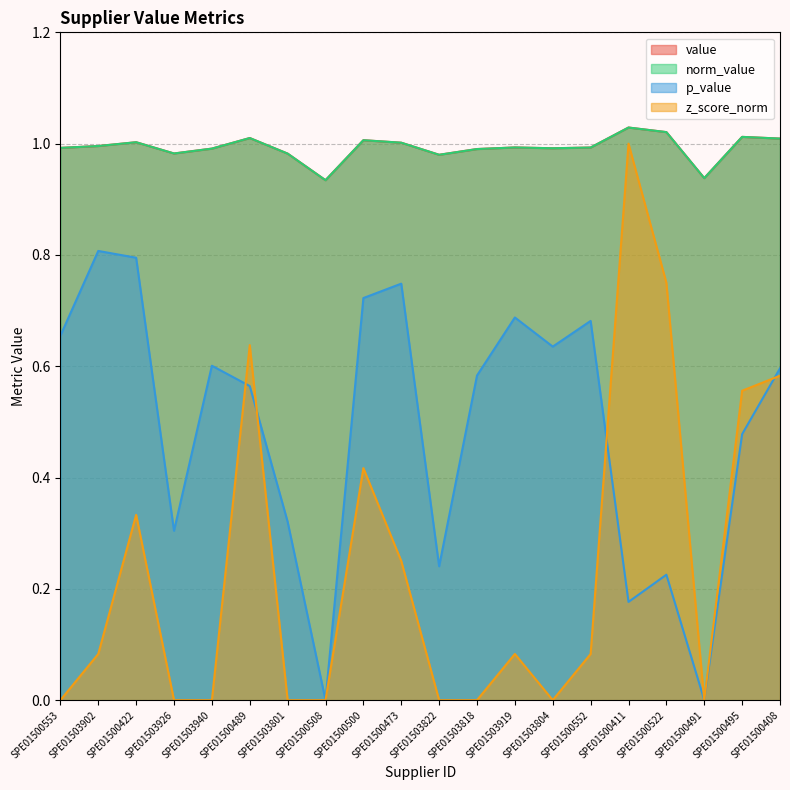

Reading right to left, transcribe all the data shown in this chart.

value: 1.0	1.0	0.9	1.0	1.0	1.0	1.0	1.0	1.0	1.0	1.0	1.0	0.9	1.0	1.0	1.0	1.0	1.0	1.0	1.0
norm_value: 1.0	1.0	0.9	1.0	1.0	1.0	1.0	1.0	1.0	1.0	1.0	1.0	0.9	1.0	1.0	1.0	1.0	1.0	1.0	1.0
p_value: 0.6	0.5	0.0	0.2	0.2	0.7	0.6	0.7	0.6	0.2	0.7	0.7	0.0	0.3	0.6	0.6	0.3	0.8	0.8	0.7
z_score_norm: 0.6	0.6	0.0	0.8	1.0	0.1	0.0	0.1	0.0	0.0	0.2	0.4	0.0	0.0	0.6	0.0	0.0	0.3	0.1	0.0